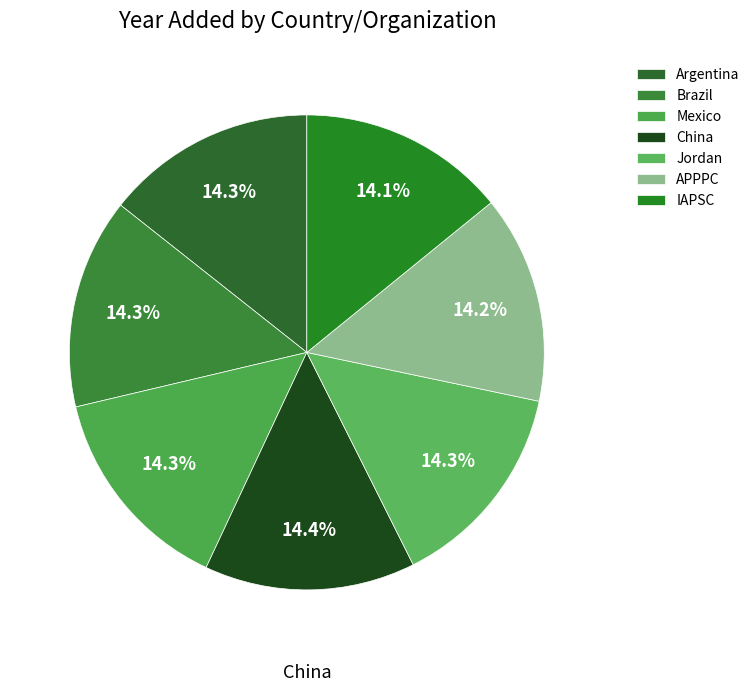

What is the total percentage of APPPC and Brazil?

28.5%